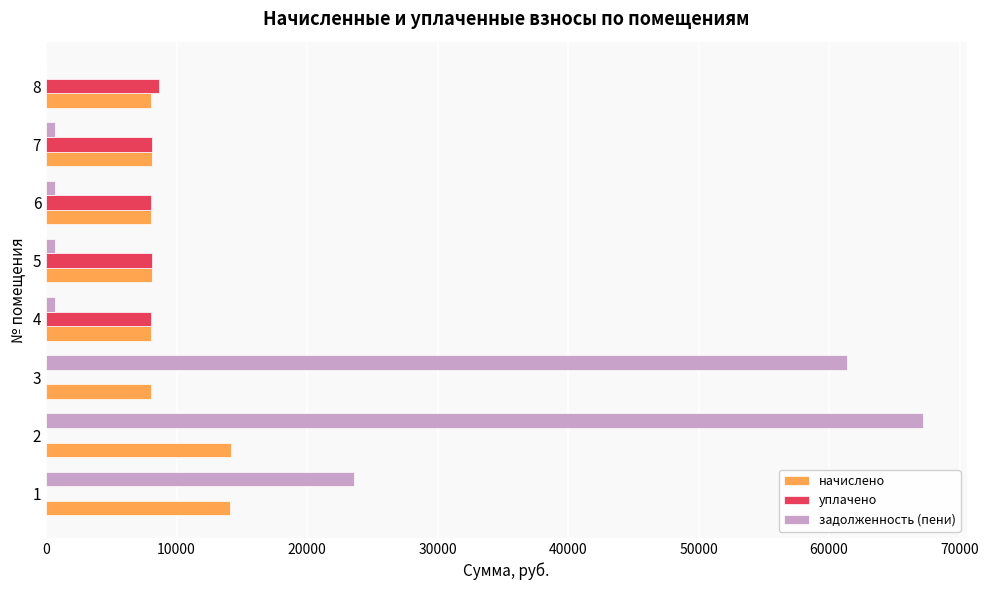

What is the sum of all начислено values?

76669.8